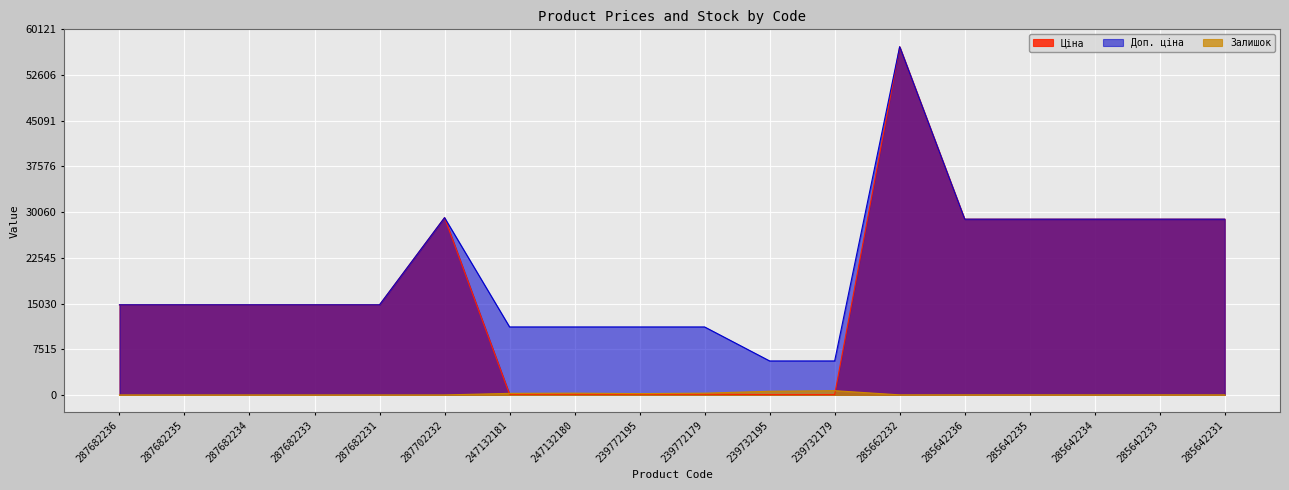

What is the total value across all series at 239772179?

11583.8